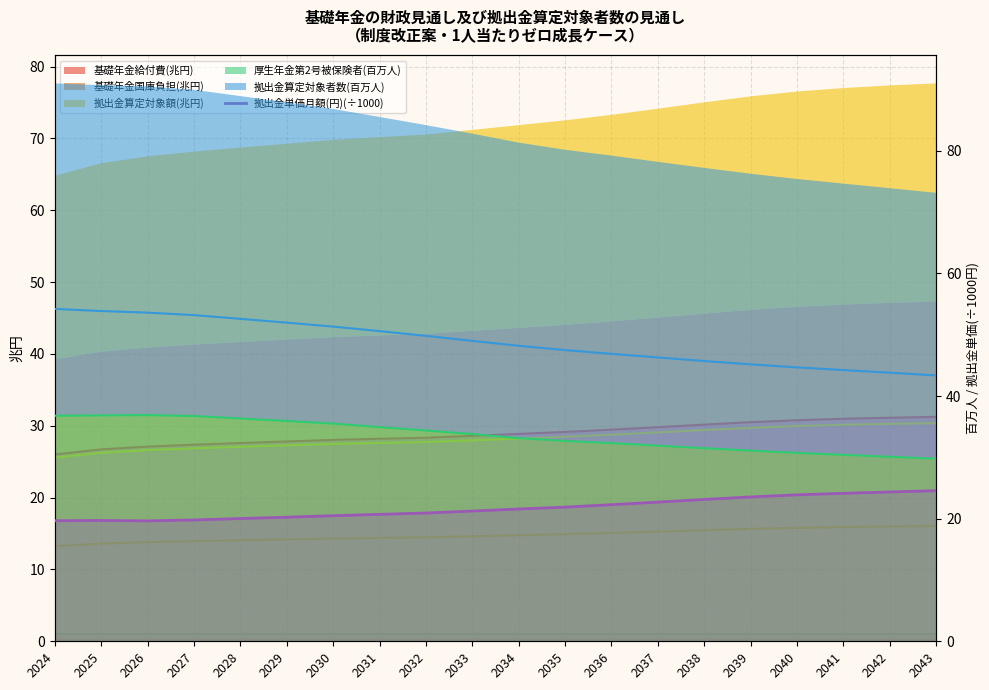

At which category does the data reach its first local peak?

2025